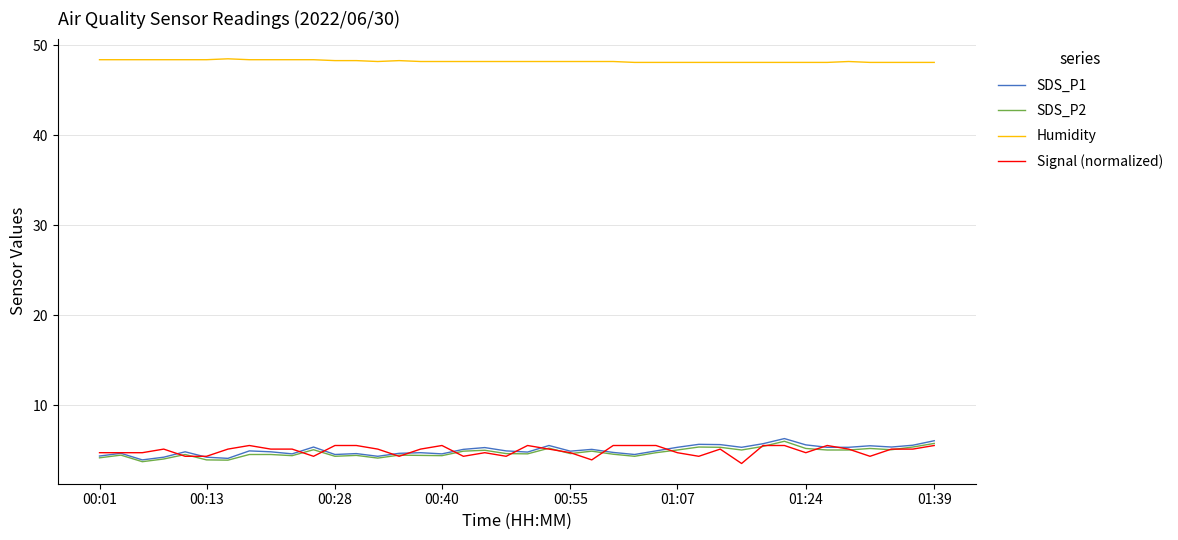

Count the Humidity values in the range 48 to 49.

40